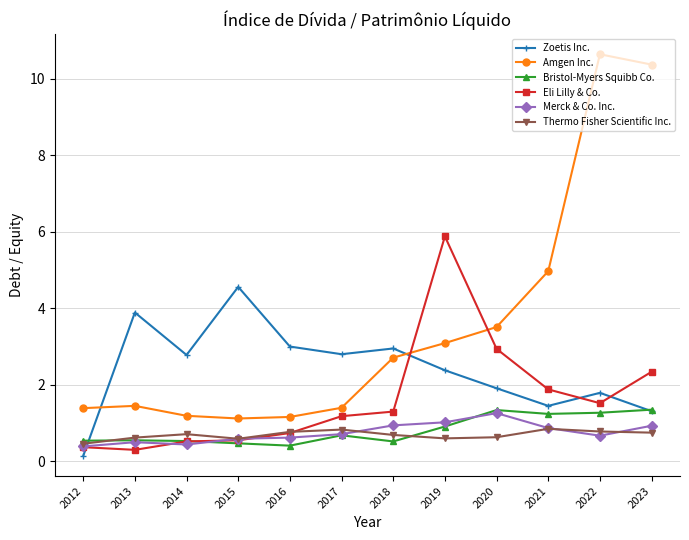

Between 2012 and 2023, which series saw the biggest shift?

Amgen Inc.